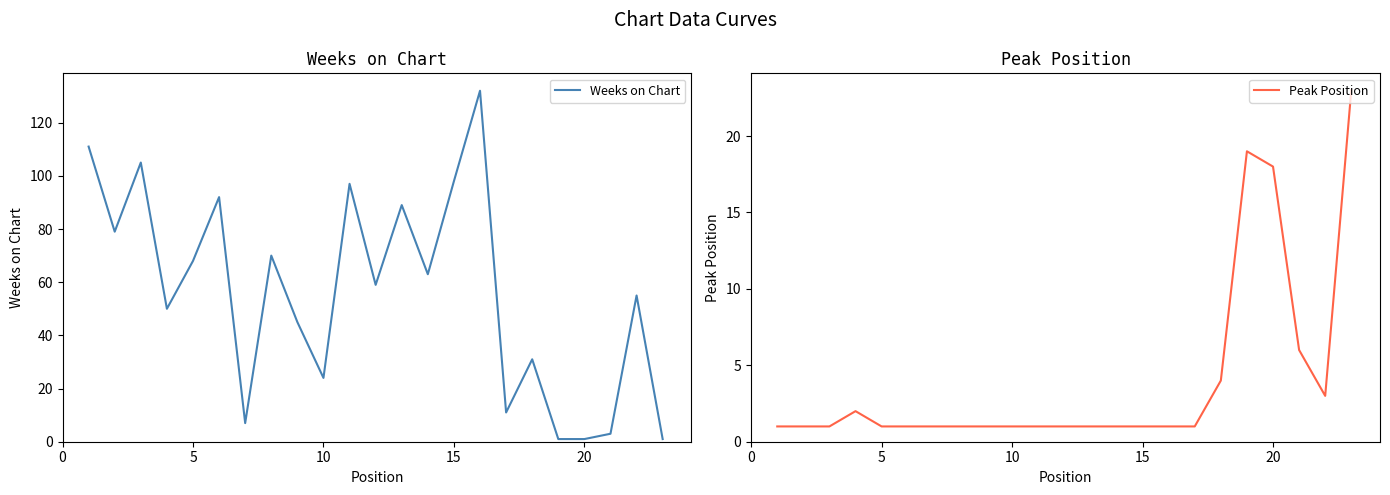

What are all the series names shown in the legend?

Weeks on Chart, Peak Position